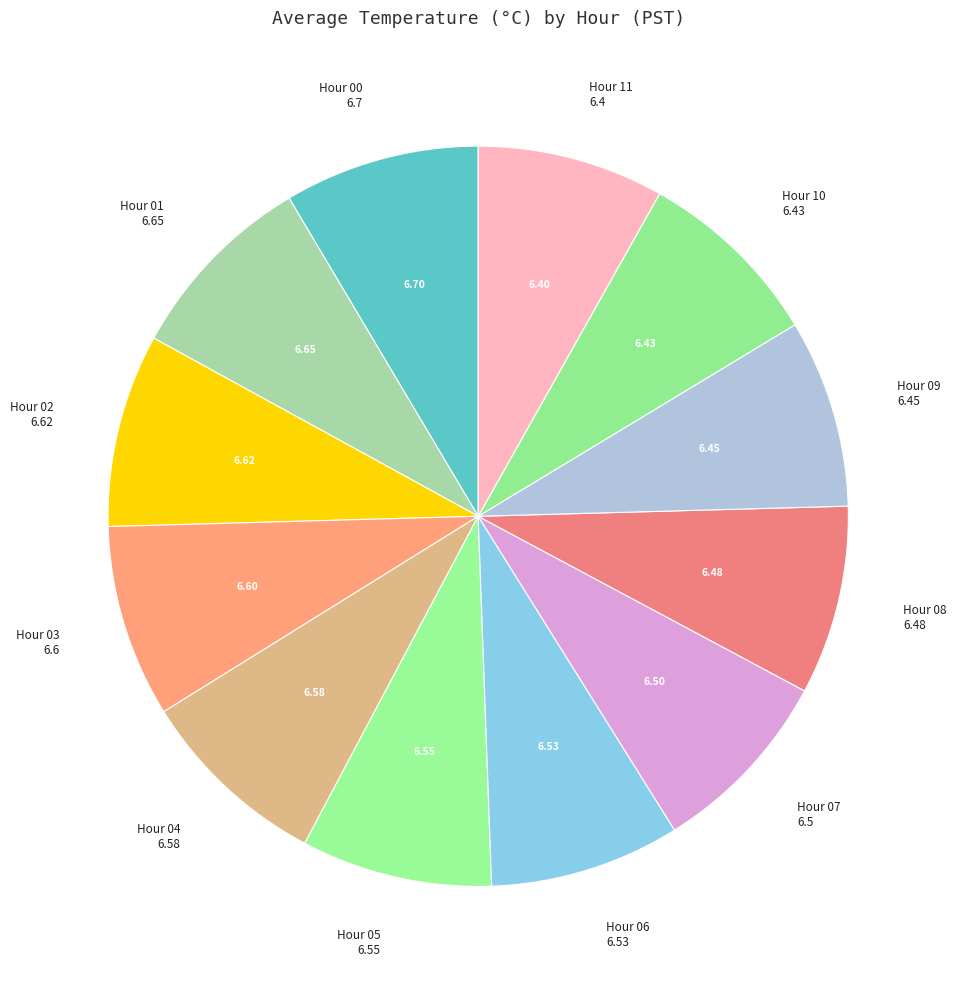

How many slices are in this pie chart?

12